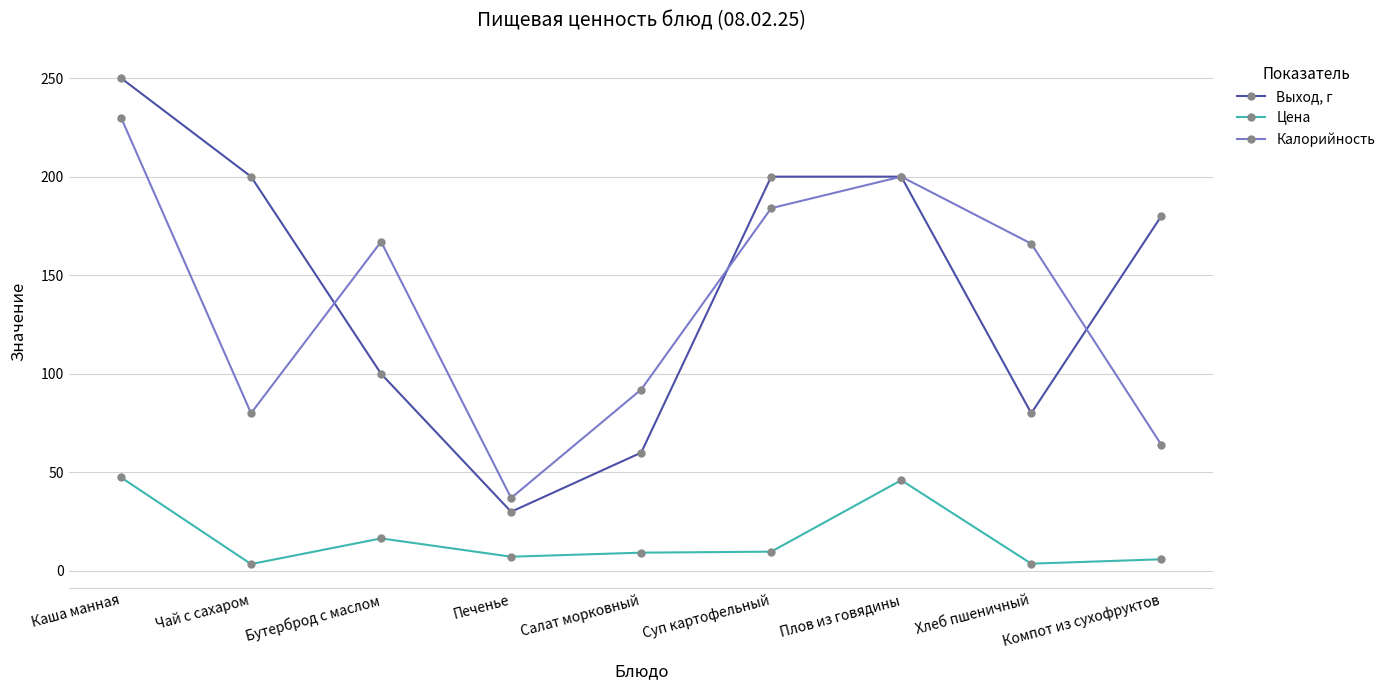

Does the chart display data point markers on the line(s)?

Yes